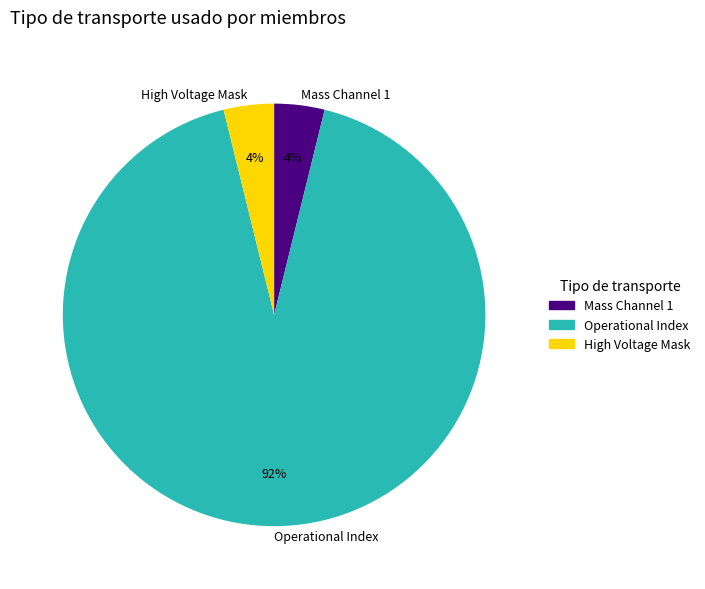

Which has a higher value, High Voltage Mask or Operational Index?

Operational Index